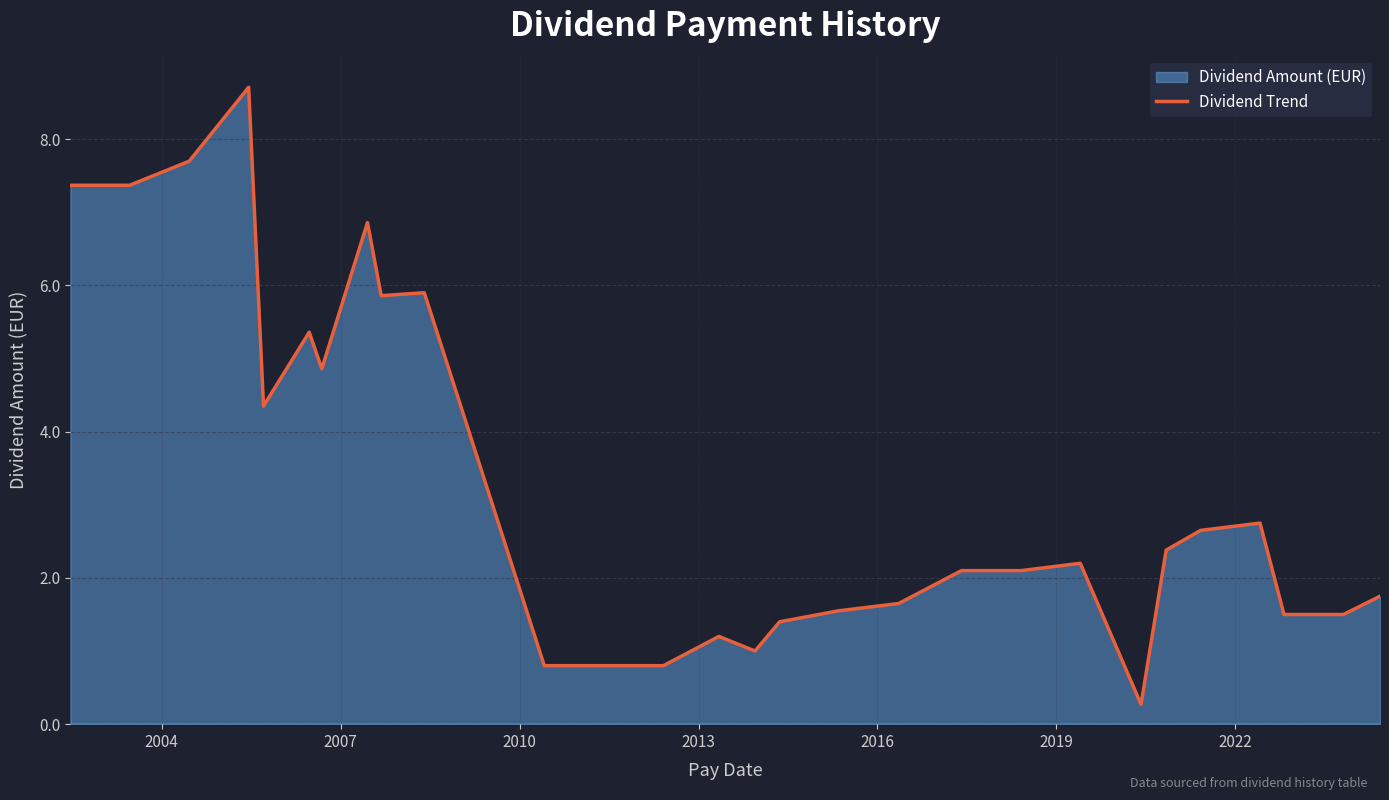

What is the smallest value displayed?

0.3